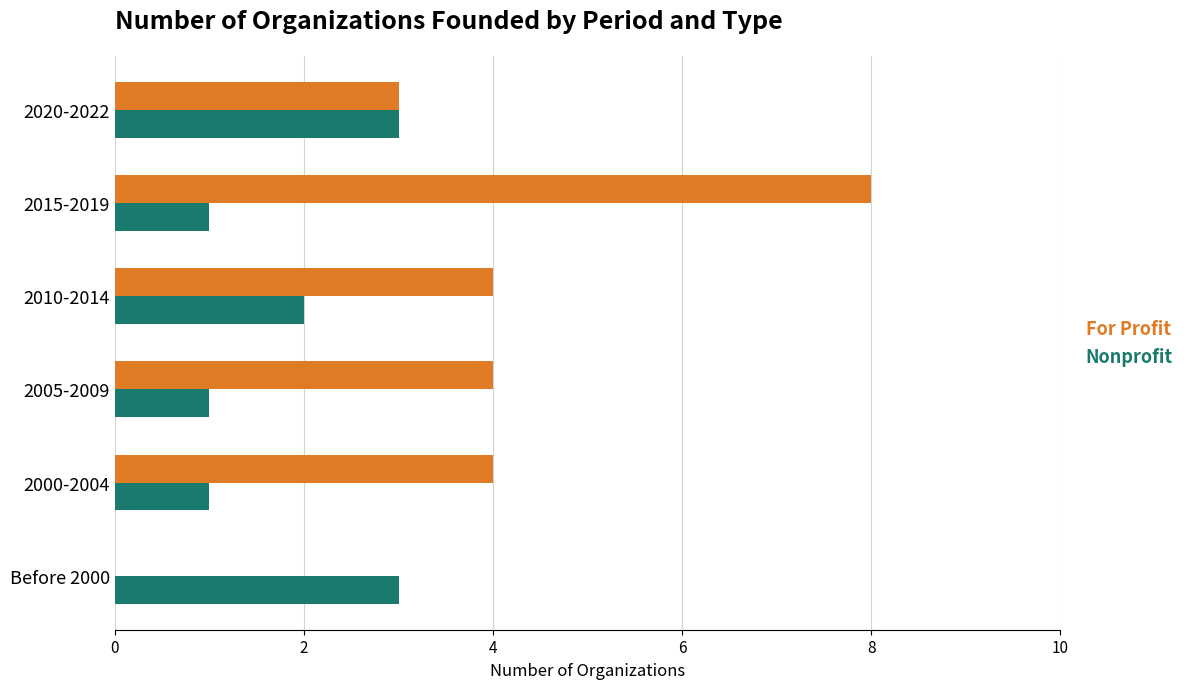

What is the sum of all Nonprofit values?

11